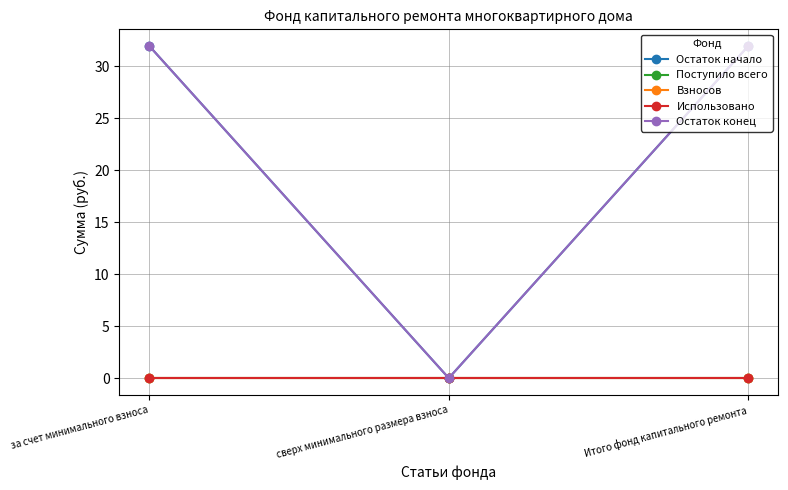

Between Итого фонд капитального ремонта and сверх минимального размера взноса, which is larger?

Итого фонд капитального ремонта